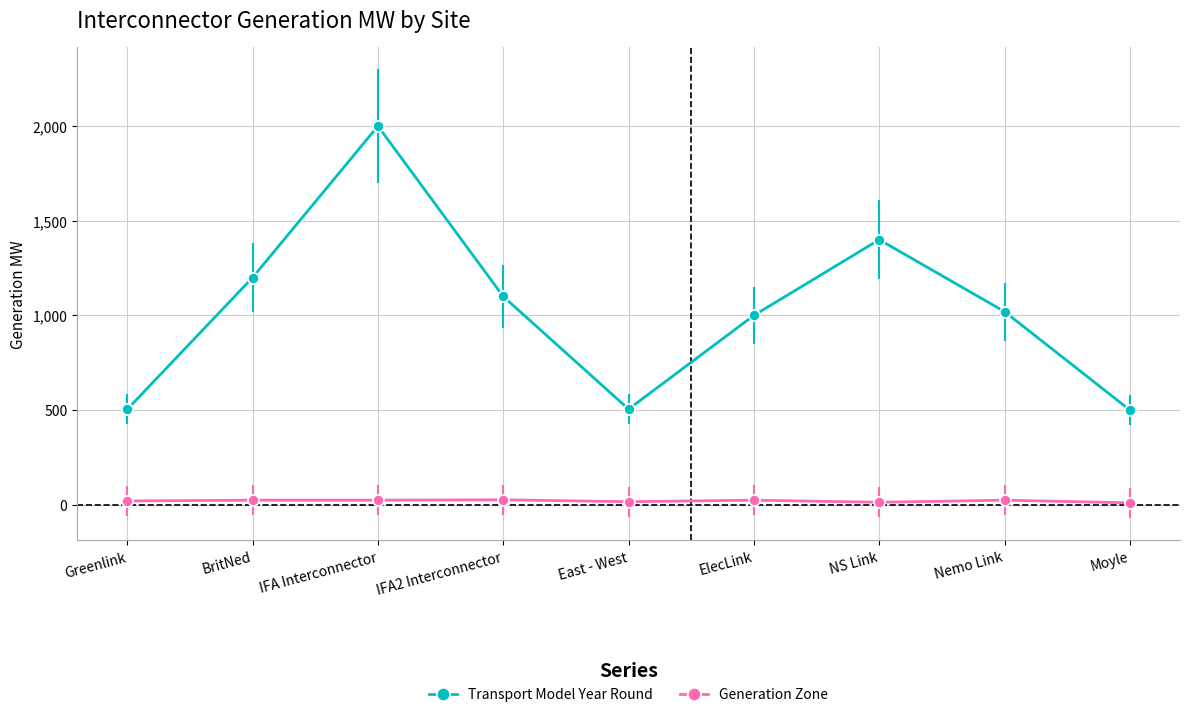

What is the highest value of the Transport Model Year Round series?

2000